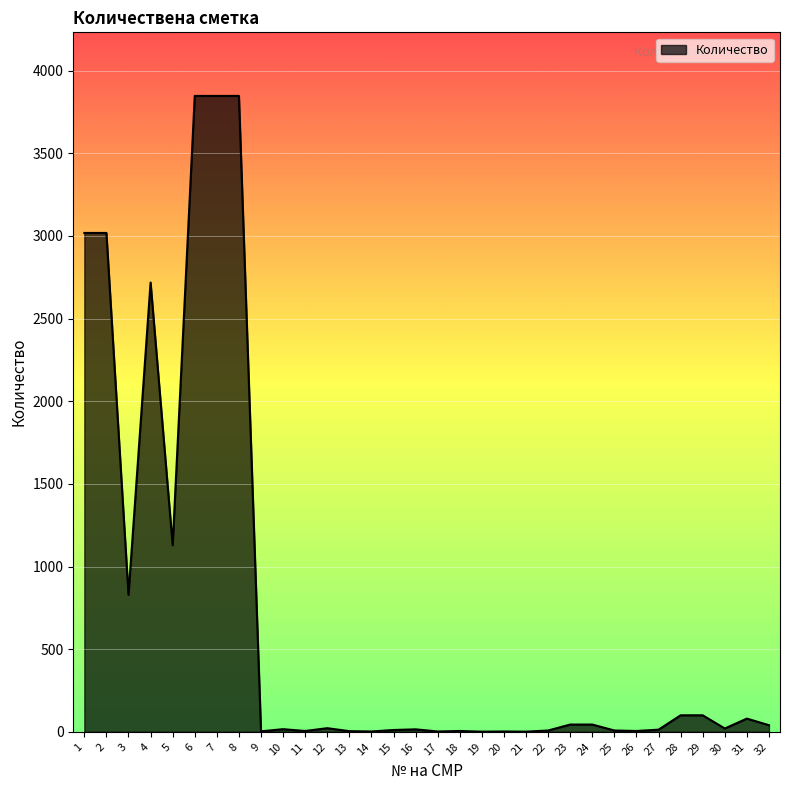

Does the chart display data point markers on the line(s)?

No